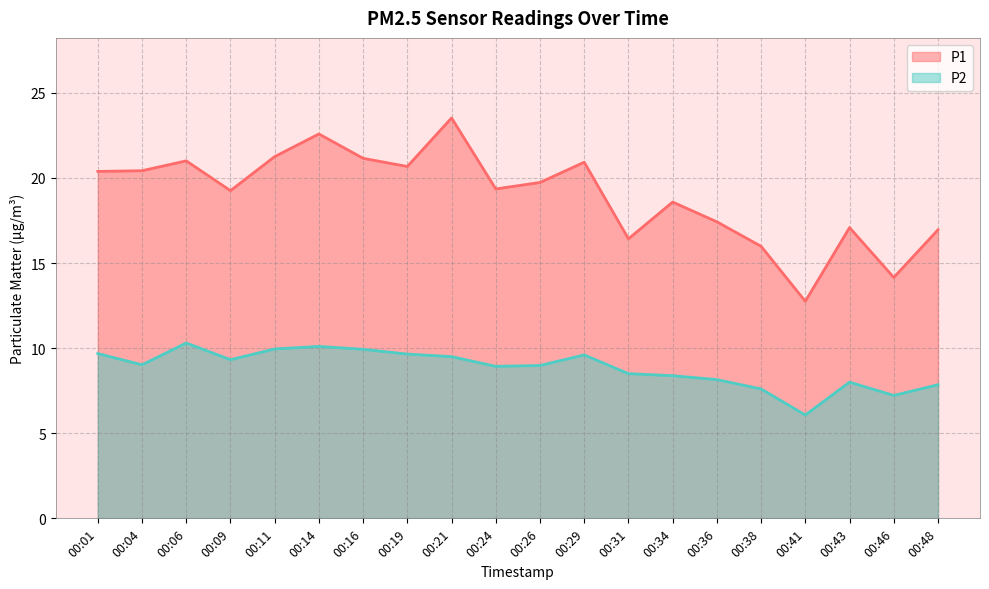

True or false: P2 and P1 cross at least once.

False